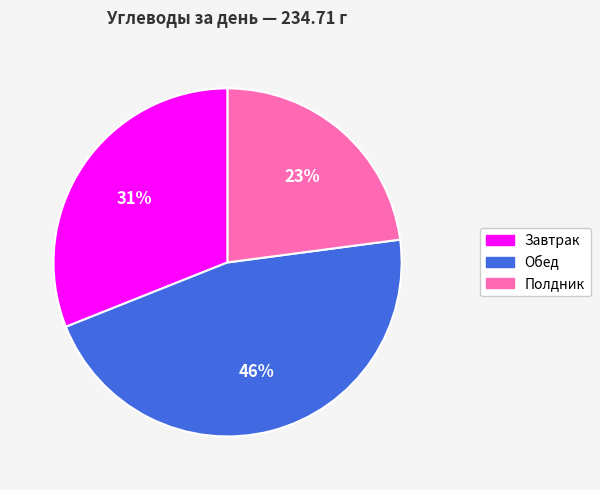

To the nearest percent, what is the average slice percentage?

33%